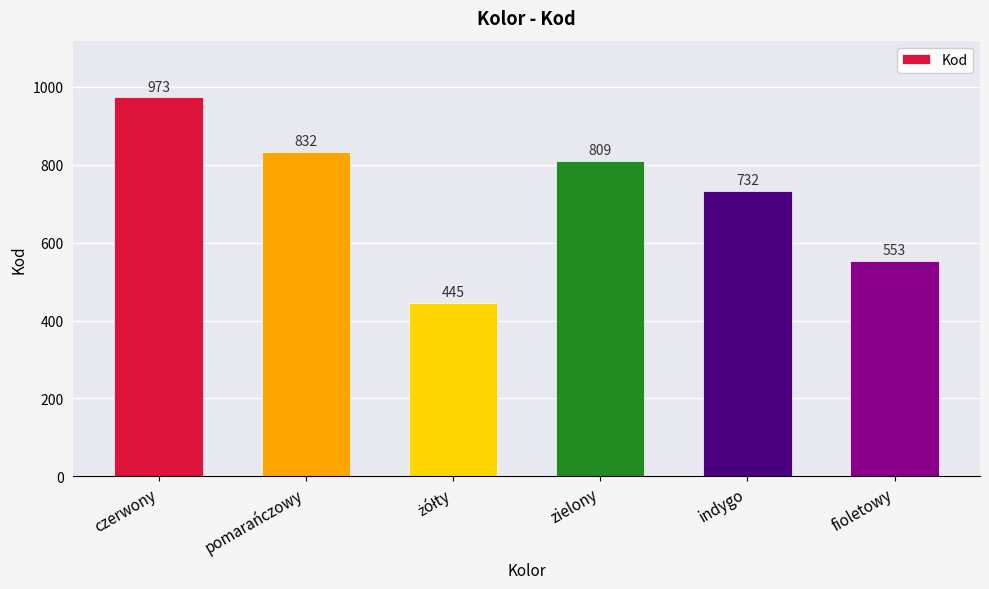

What is the average value?

724